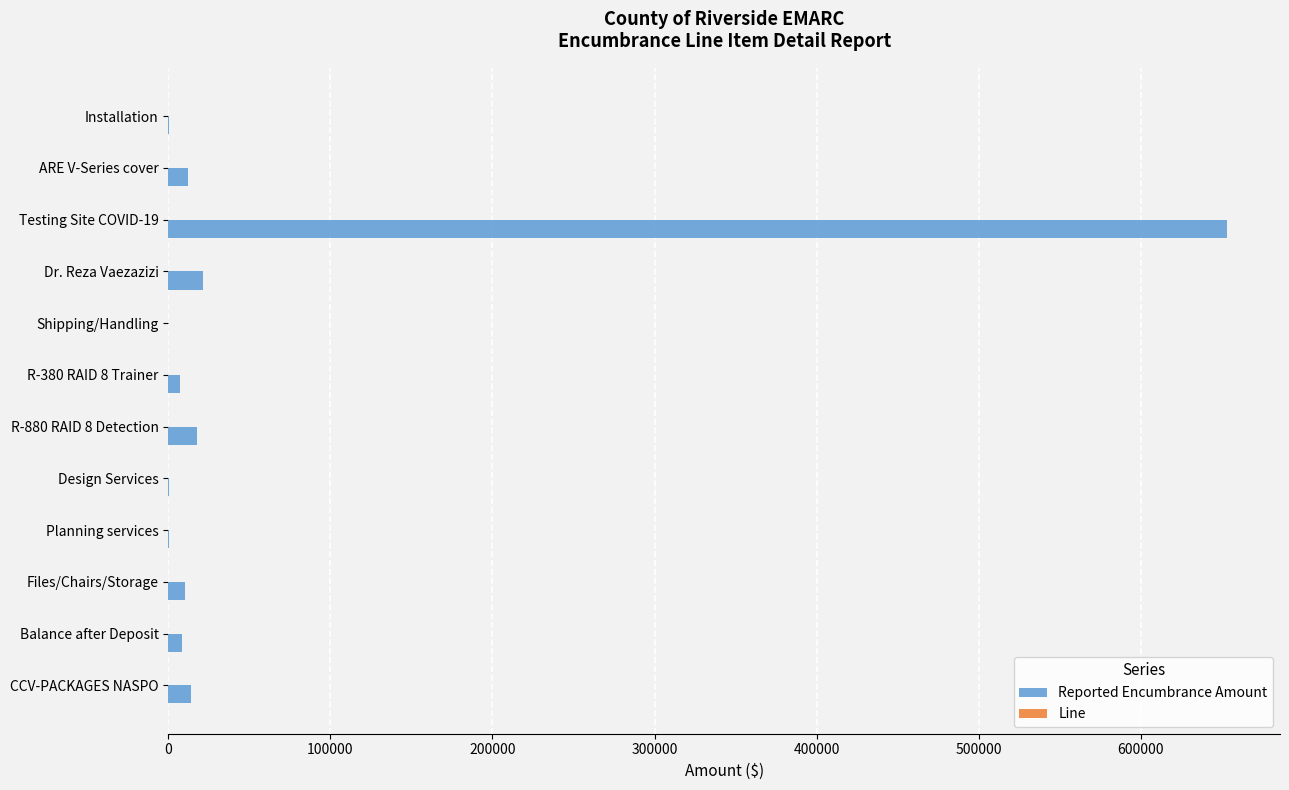

At which label is Reported Encumbrance Amount closest to 326685?

Dr. Reza Vaezazizi